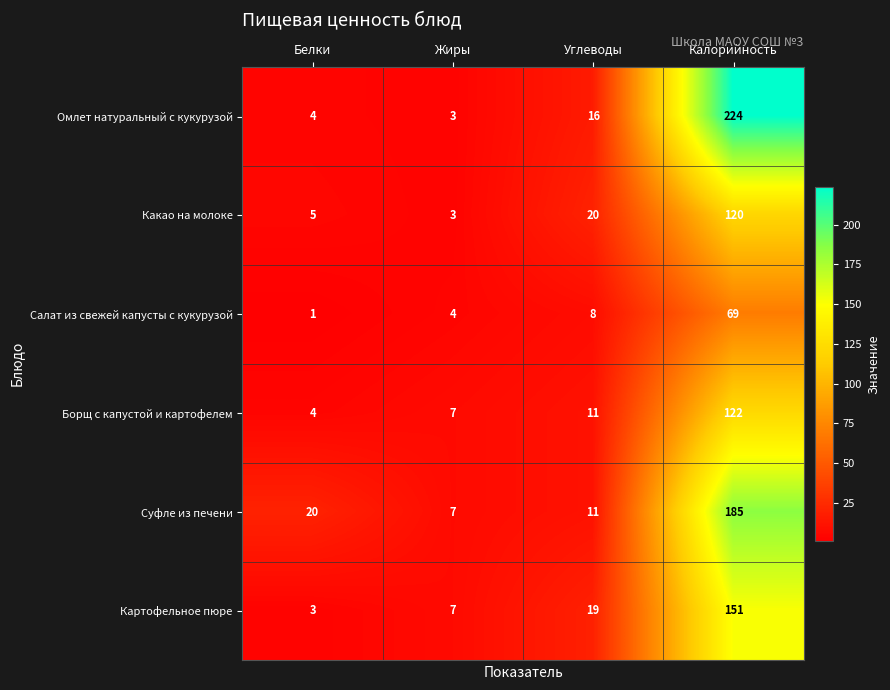

What is the sum of all Омлет натуральный с кукурузой values?

247